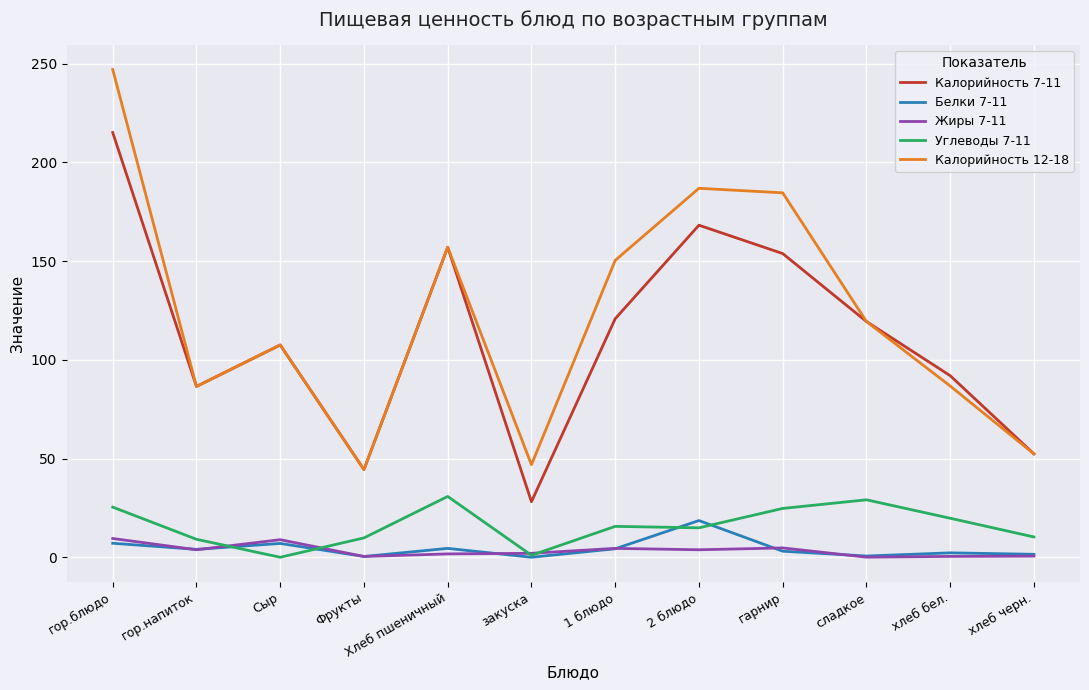

Where is Калорийность 12-18 nearest to the value 145?

1 блюдо